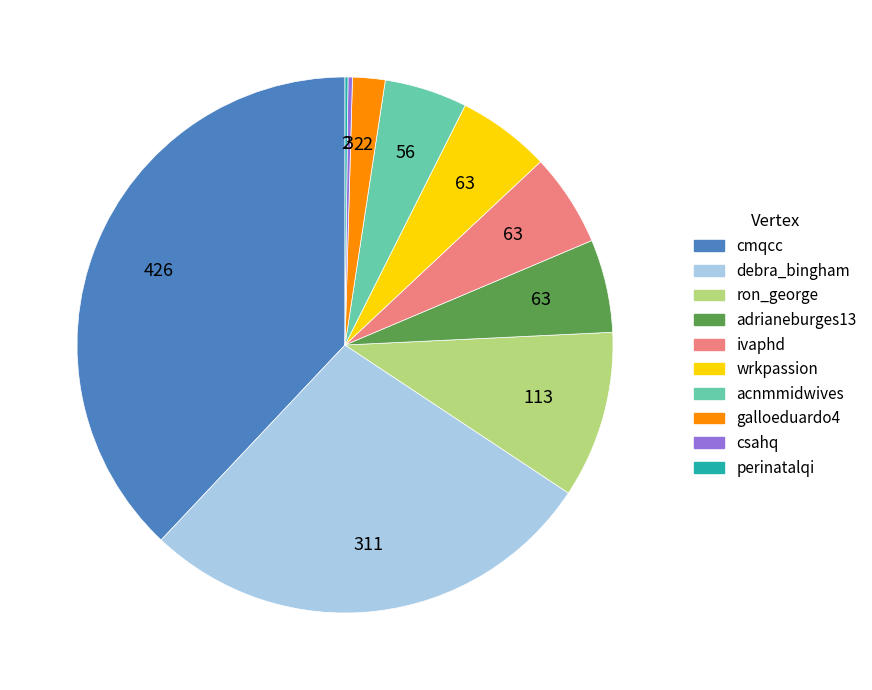

The wrkpassion slice represents 14% of the pie. True or false?

False